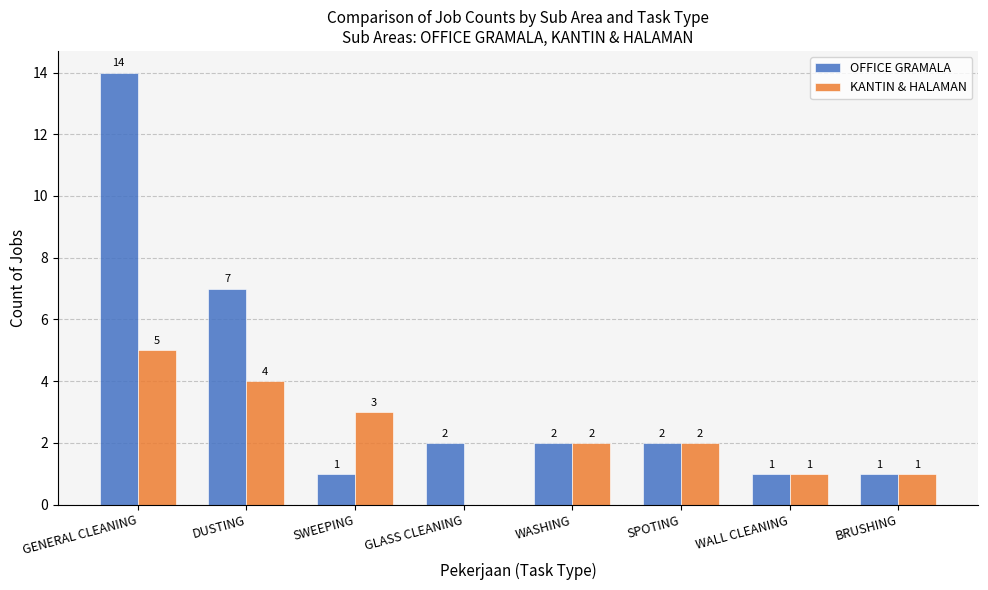

What are all the series names shown in the legend?

OFFICE GRAMALA, KANTIN & HALAMAN